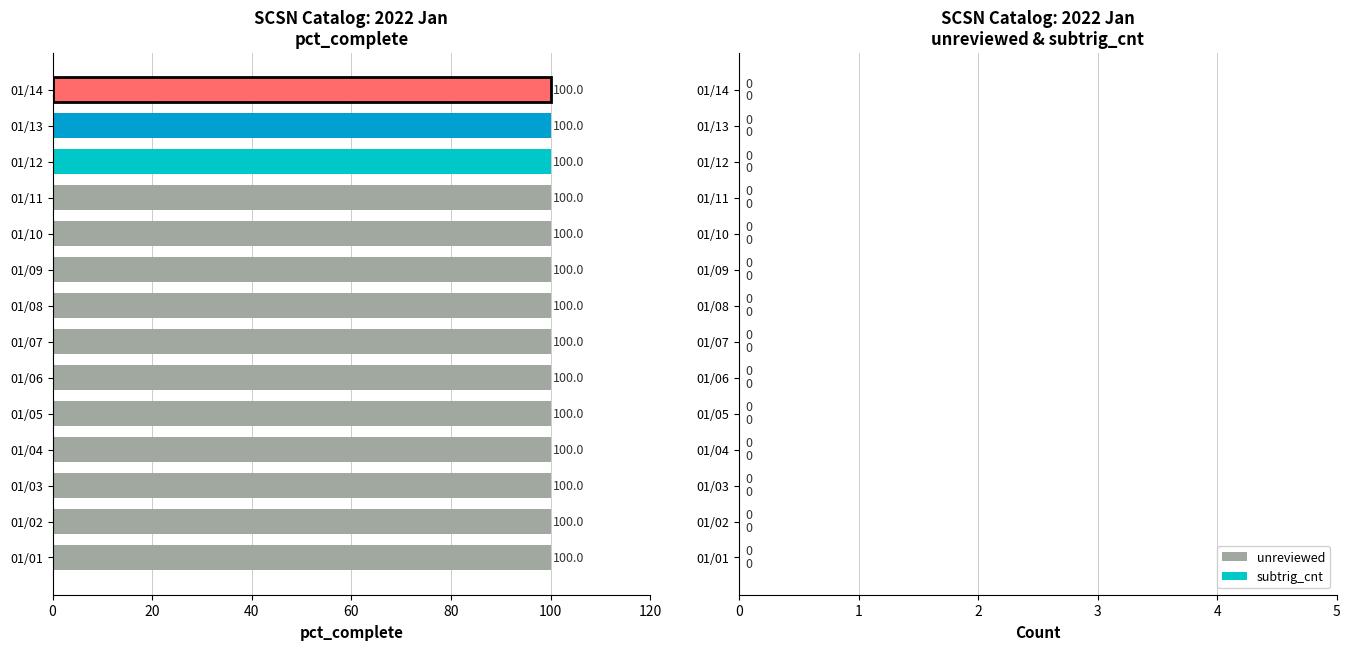

How many groups of bars are there?

14